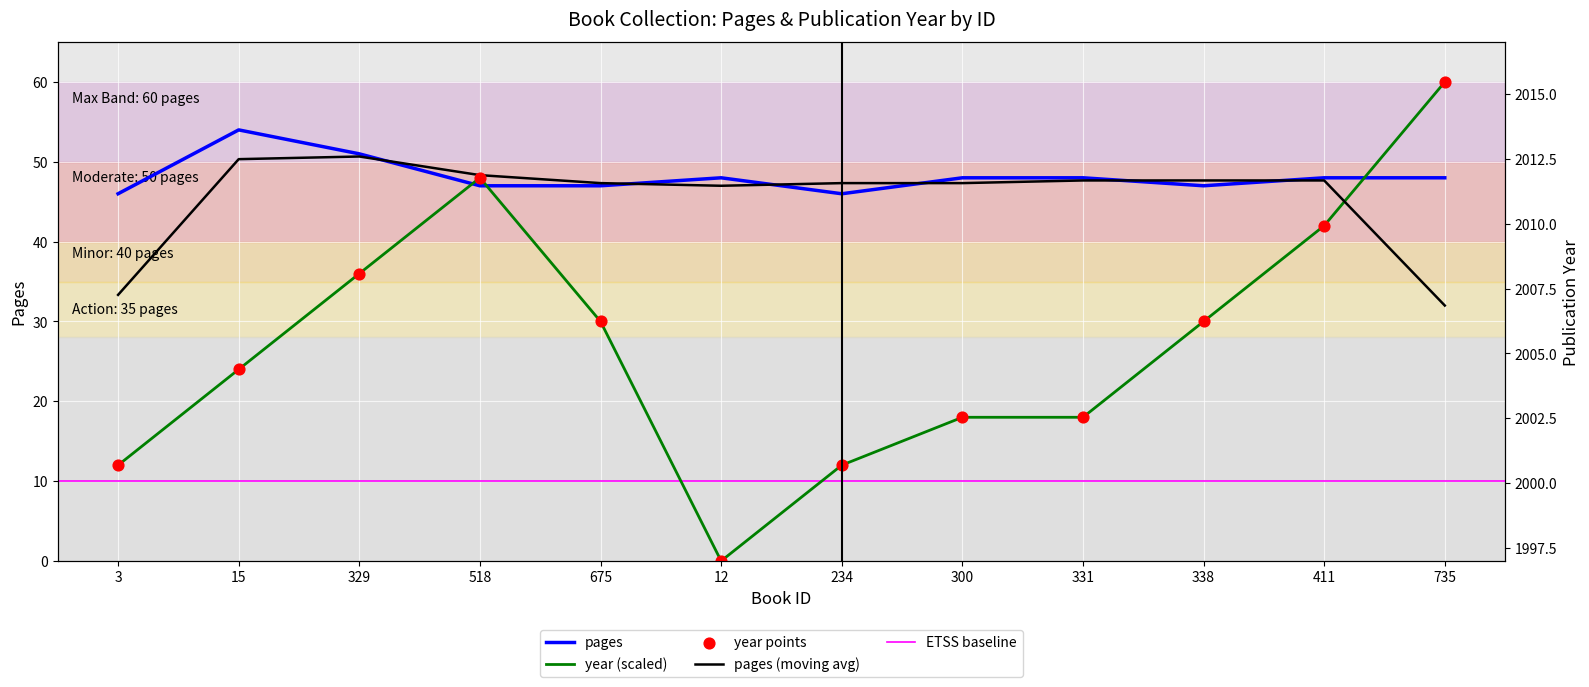

Is the value of year at 300 greater than the value of pages at 15?

No